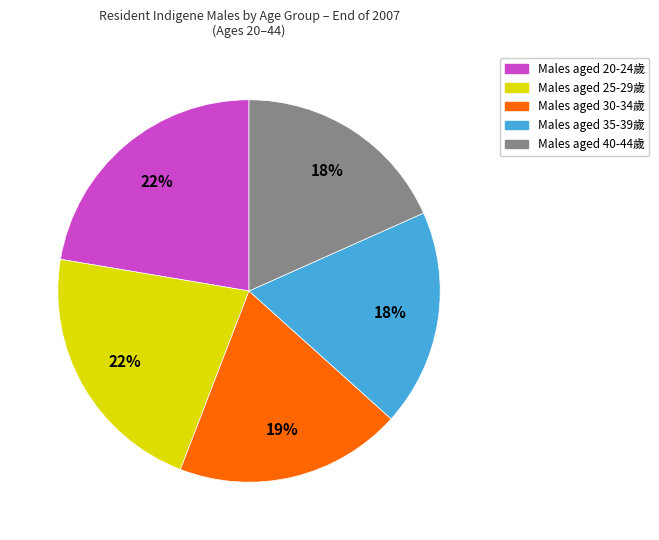

To the nearest percent, what is the average slice percentage?

20%